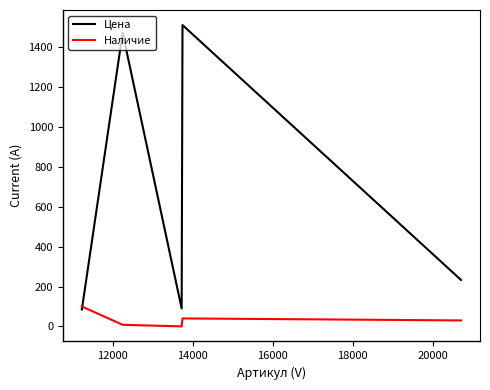

What is the highest value of the Наличие series?

100